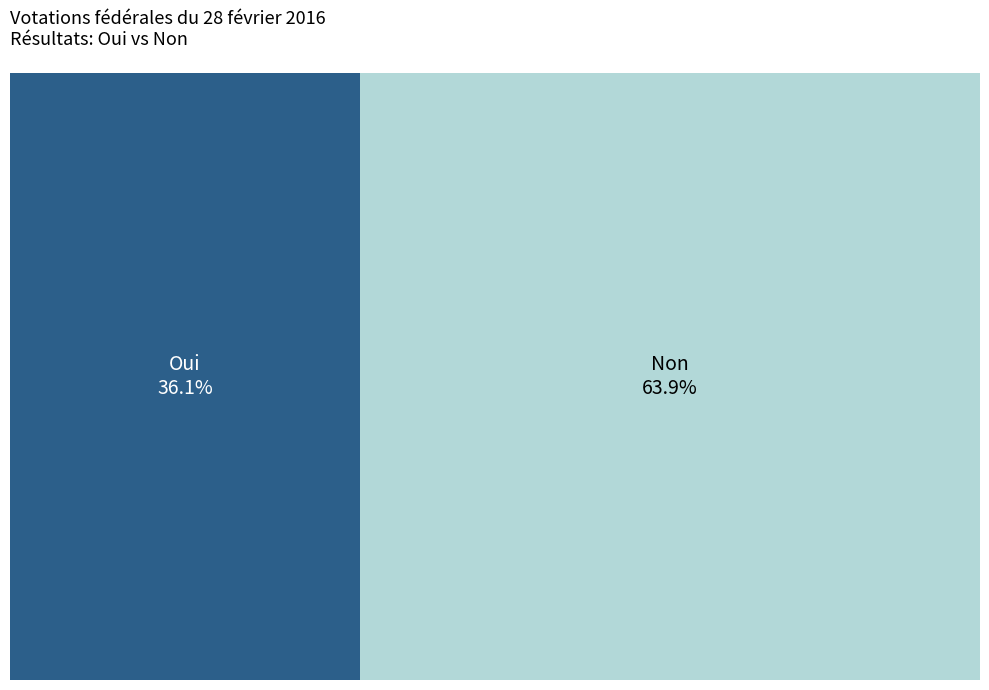

Is it true that Oui is 49% of the pie?

False